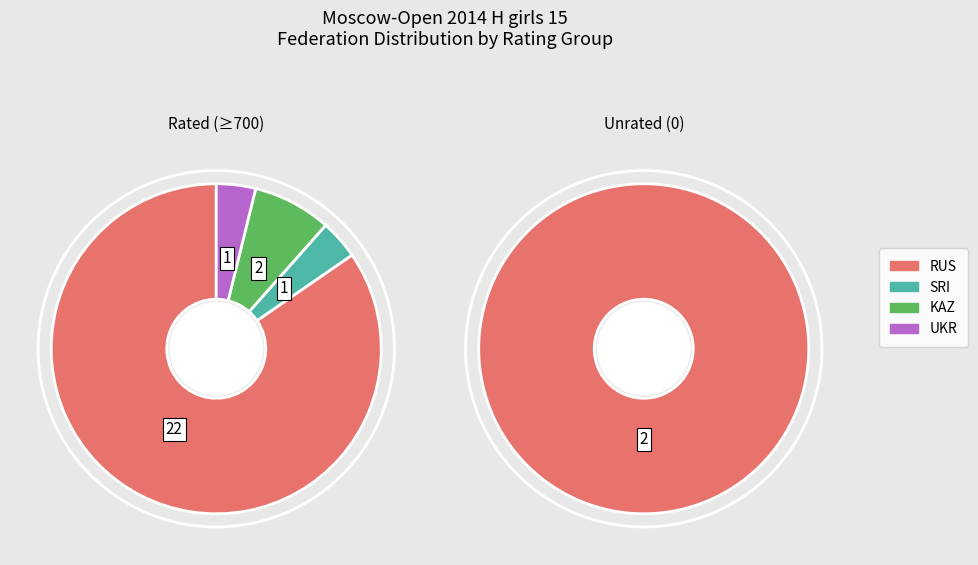

Combined, do KAZ and SRI account for over 50%?

No